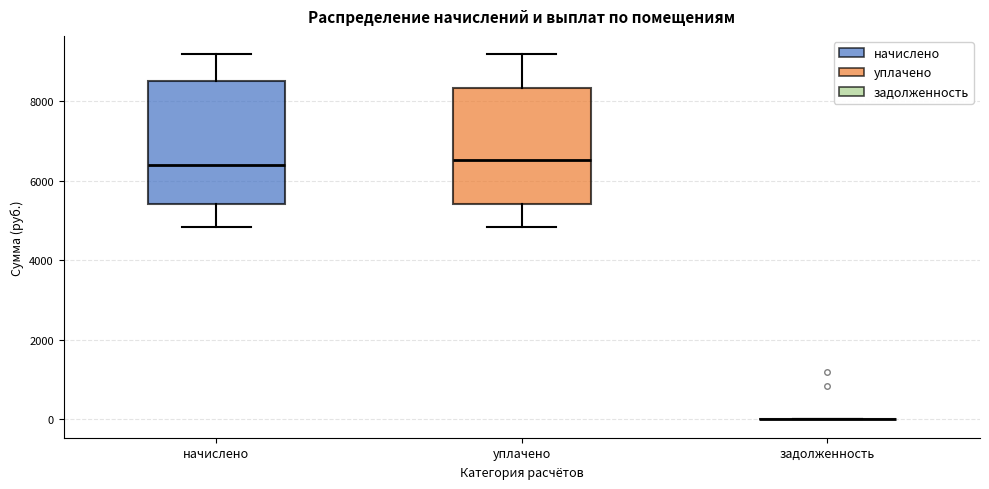

Reading left to right, transcribe this box plot: for each box, give where its median line is, the range the box spans, and where its two whiskers end, as read against the y-axis. The values are not printed on the chart, so give them approximately, as read against the axis.

начислено: median 6400, box 5400 to 8600, whiskers 4800 to 9200
уплачено: median 6600, box 5400 to 8400, whiskers 4800 to 9200
задолженность: box collapsed to a line at 0, whiskers 0 to 0